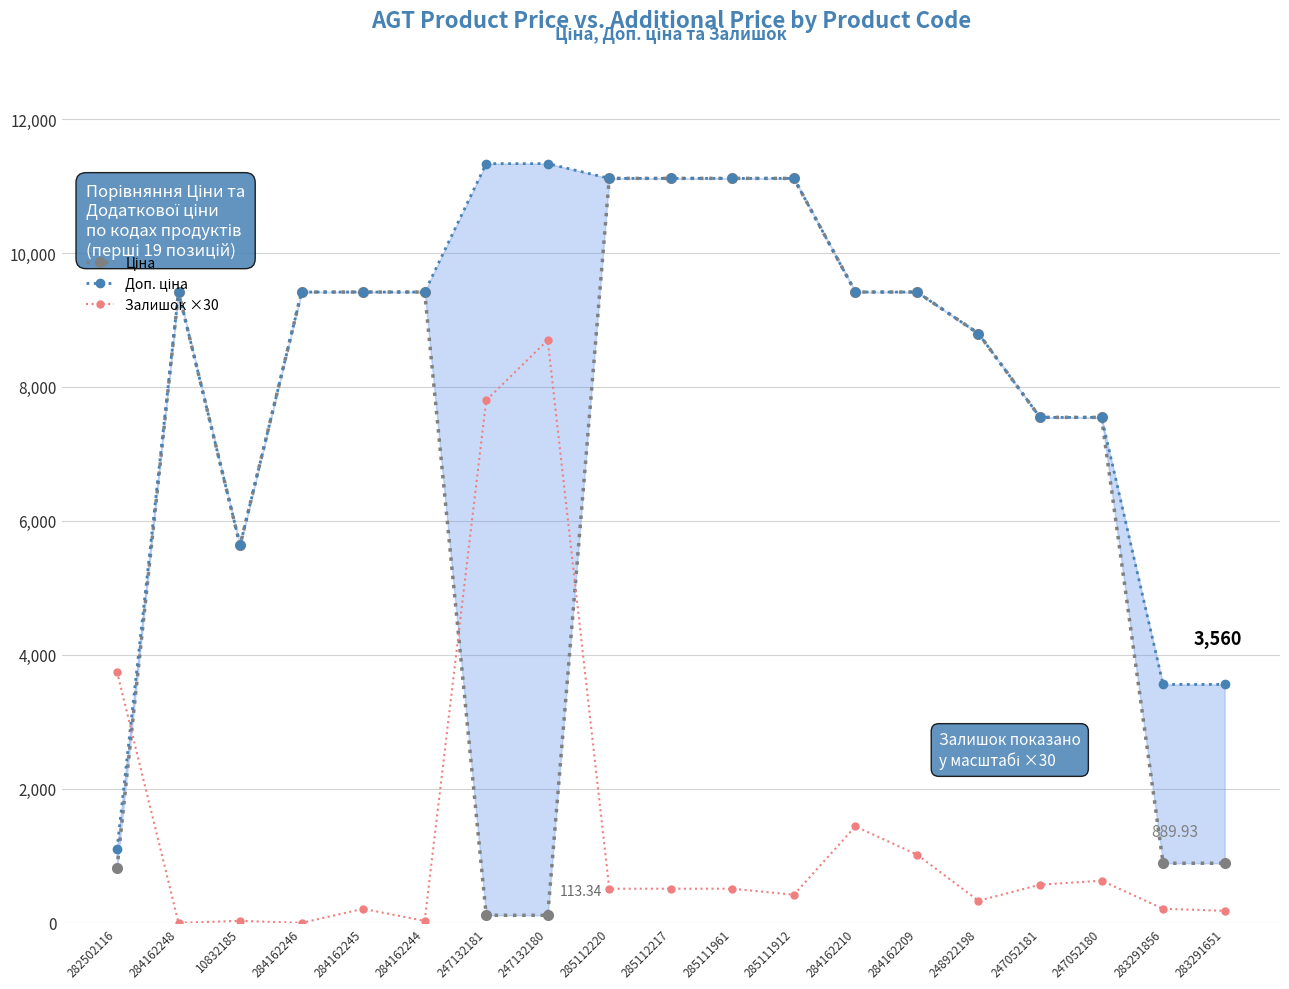

Reading left to right, extract all data points from this chart.

Ціна: 813.0	9416.9	5636.0	9416.9	9416.9	9416.9	113.3	113.3	11113.6	11113.6	11113.6	11113.6	9416.9	9416.9	8797.6	7545.9	7545.9	889.9	889.9
Доп. ціна: 1101.8	9416.9	5636.0	9416.9	9416.9	9416.9	11334.0	11334.0	11113.6	11113.6	11113.6	11113.6	9416.9	9416.9	8797.6	7545.9	7545.9	3559.7	3559.7
Залишок ×30: 3750.0	0.0	30.0	0.0	210.0	30.0	7800.0	8700.0	510.0	510.0	510.0	420.0	1440.0	1020.0	330.0	570.0	630.0	210.0	180.0